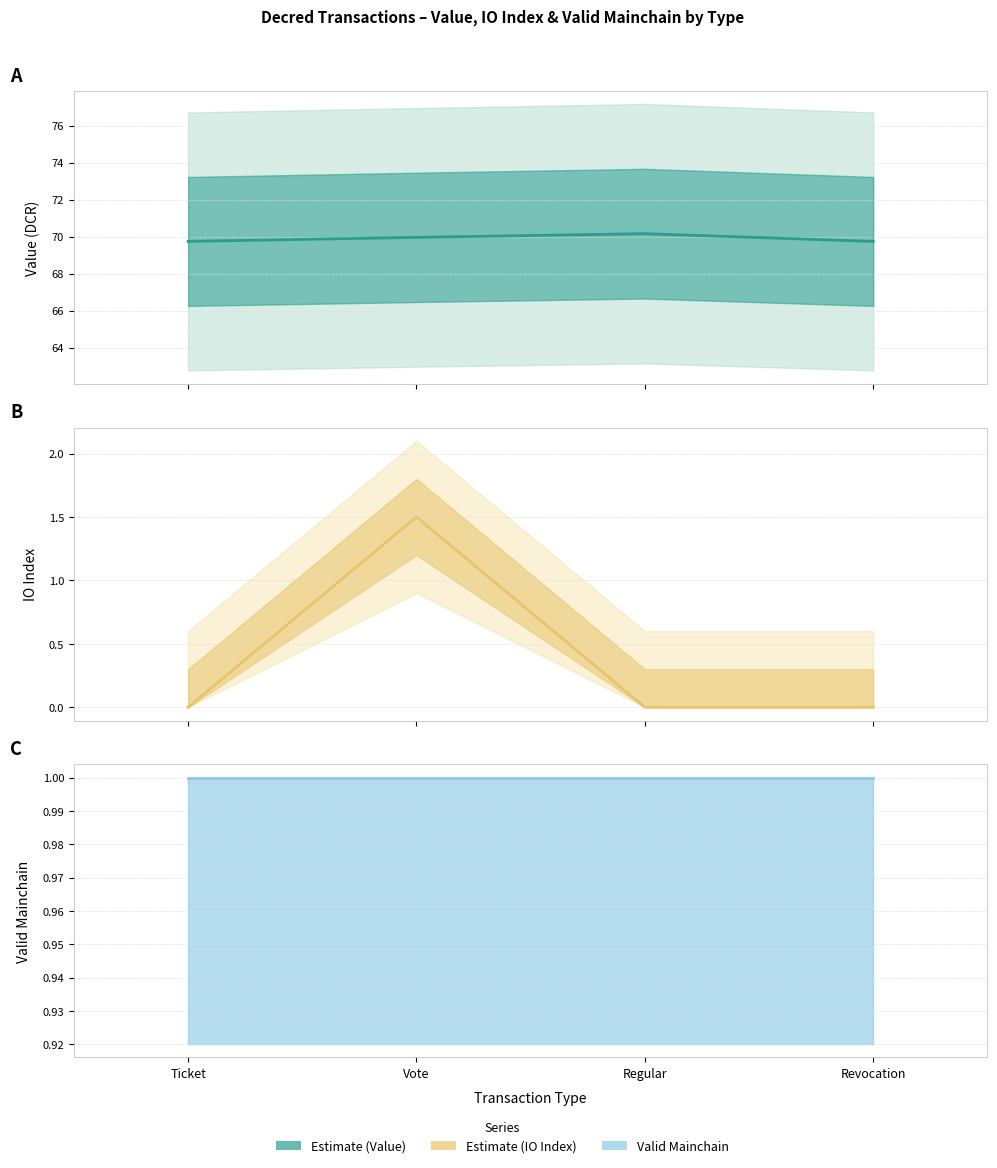

At Regular, list the series in order from largest to smallest.

Value (DCR), Valid Mainchain, IO Index